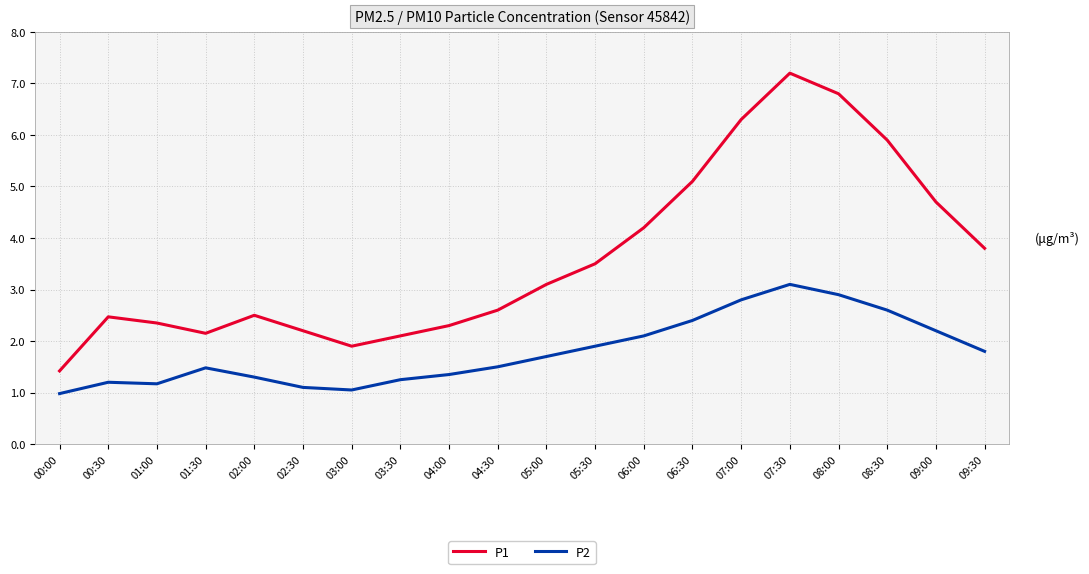

The P1 series shows 5.5 at 09:30. True or false?

False